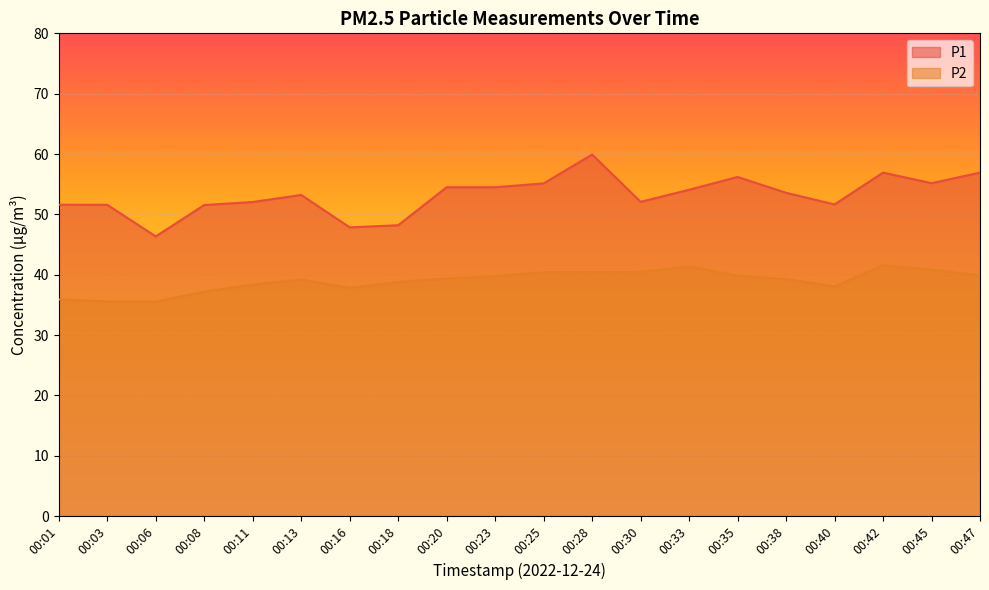

At which label is P1 closest to 53?

00:13